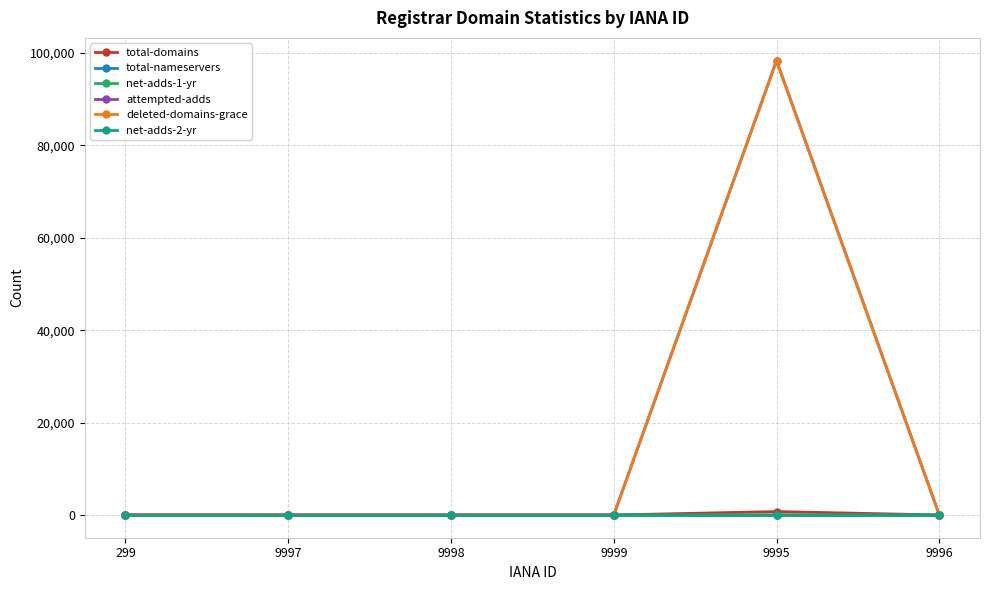

Which series has the largest range (max minus min)?

attempted-adds